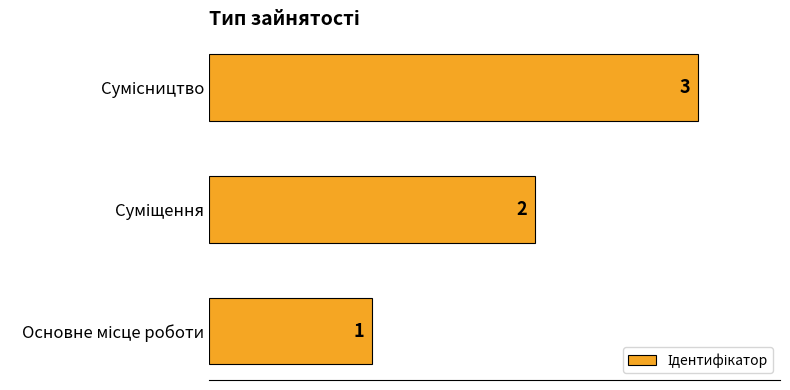

What is the smallest value displayed?

1